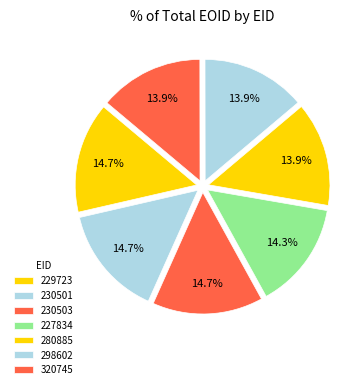

The 229723 slice represents 22% of the pie. True or false?

False